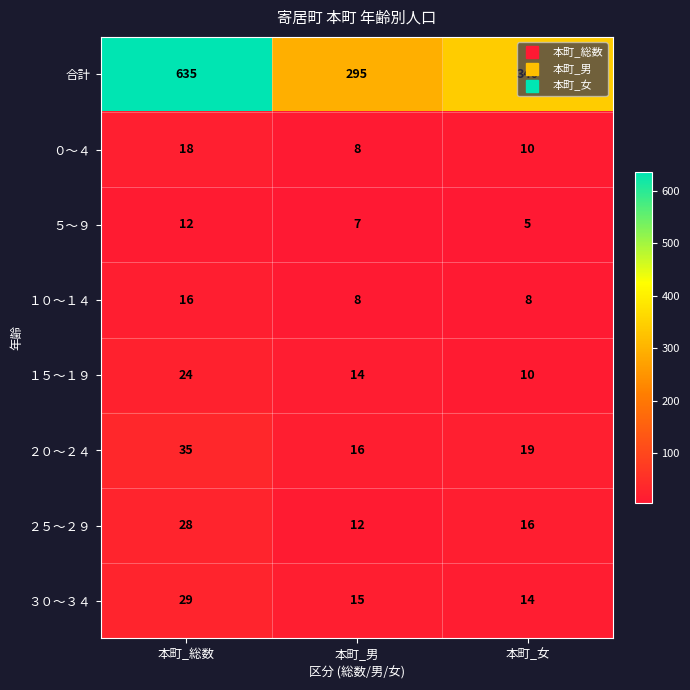

What is the total value across all series at 本町_女?

422